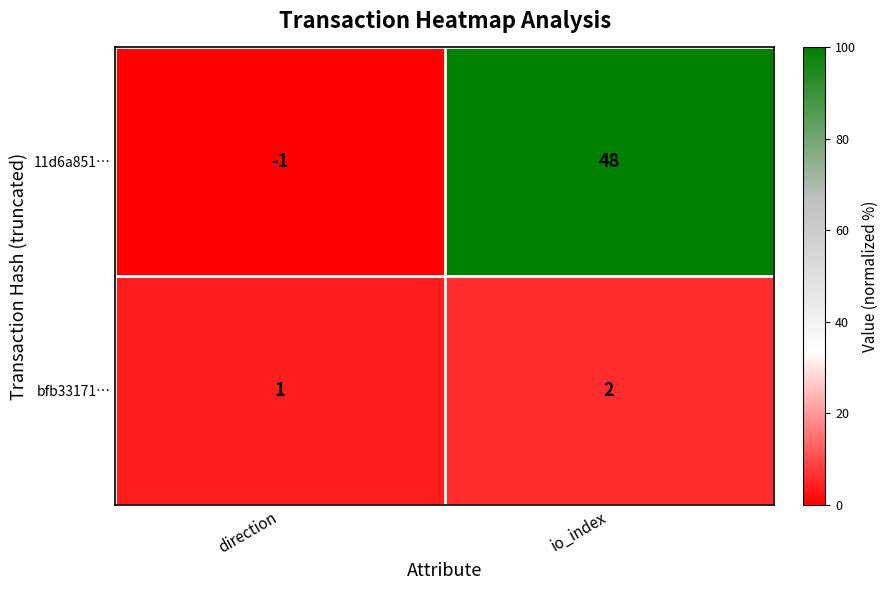

What is the difference between the maximum and minimum values in the 11d6a851… series?

49